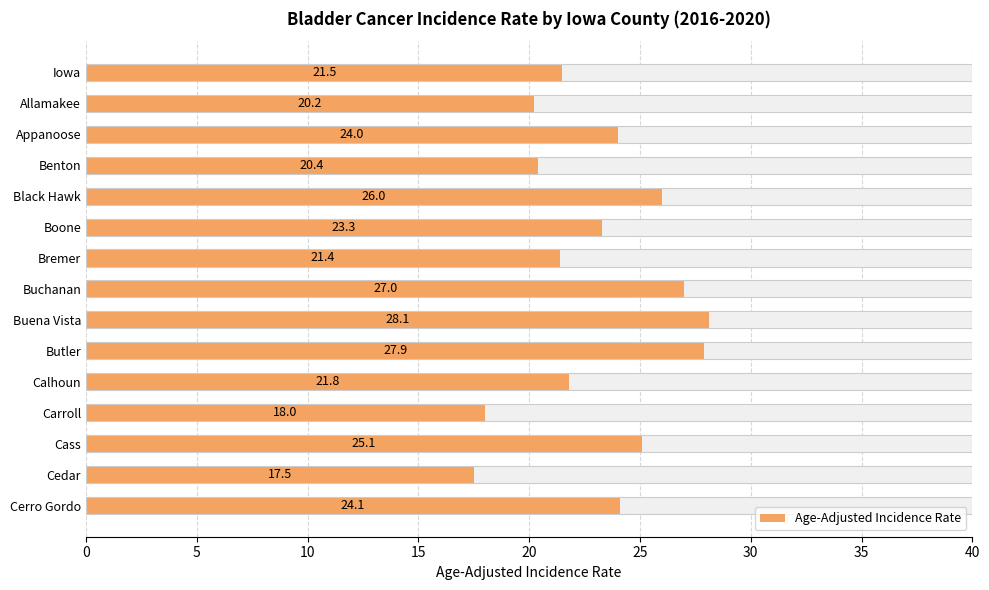

Count the number of categories in the chart.

15